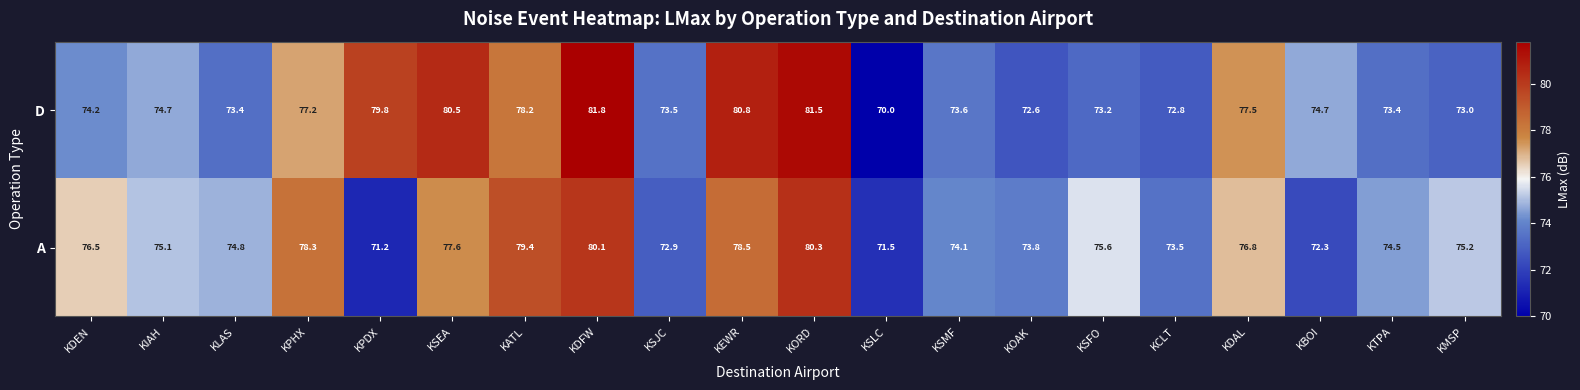

Which series has the widest spread of values?

D